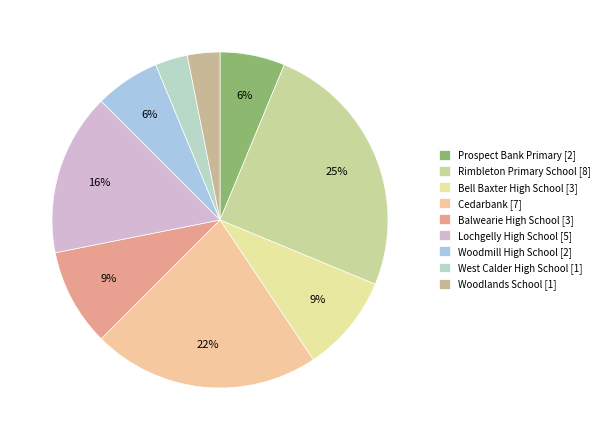

Which category has the smallest portion of the pie?

West Calder High School